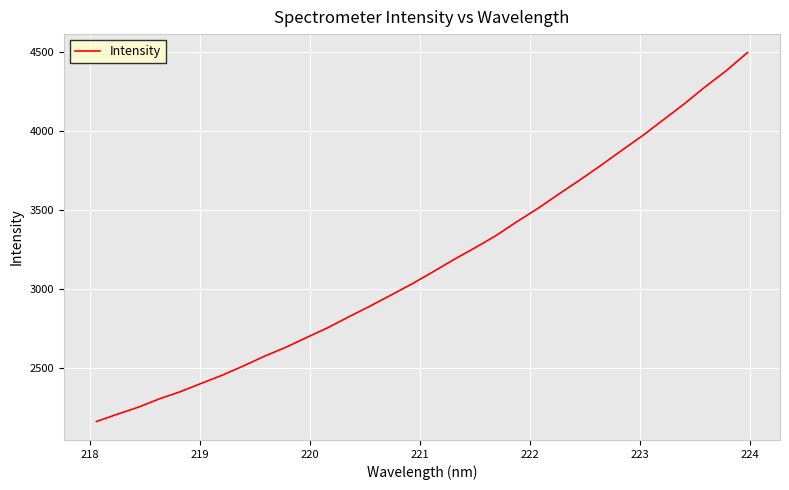

What is the maximum value shown in the chart?

4493.8